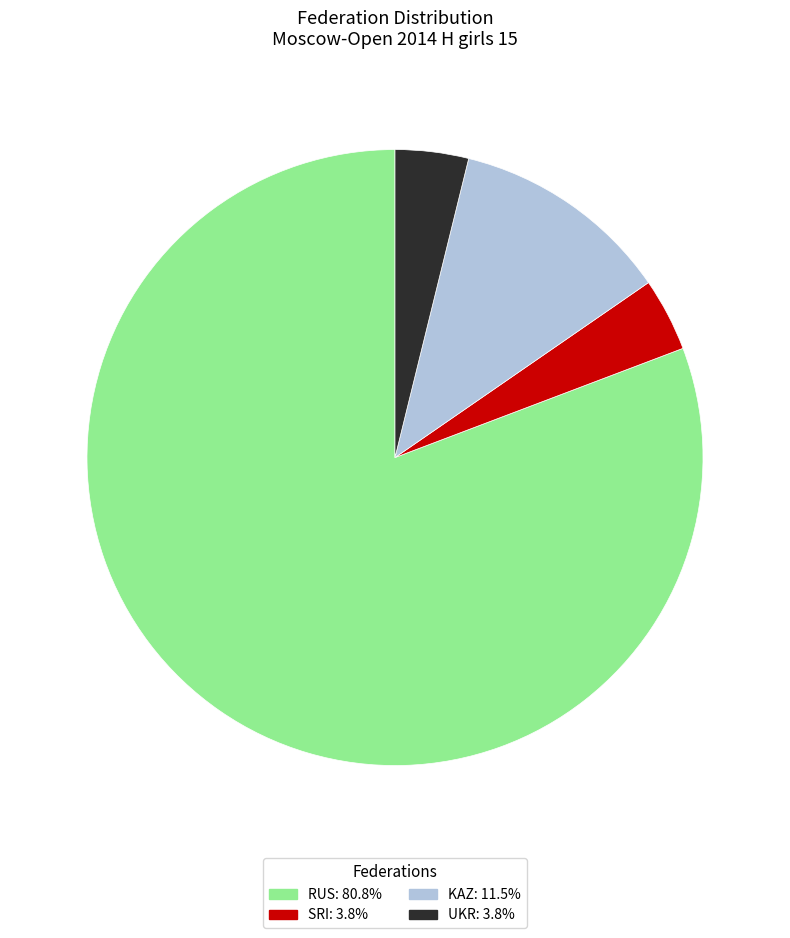

Is there a majority slice in this chart?

Yes